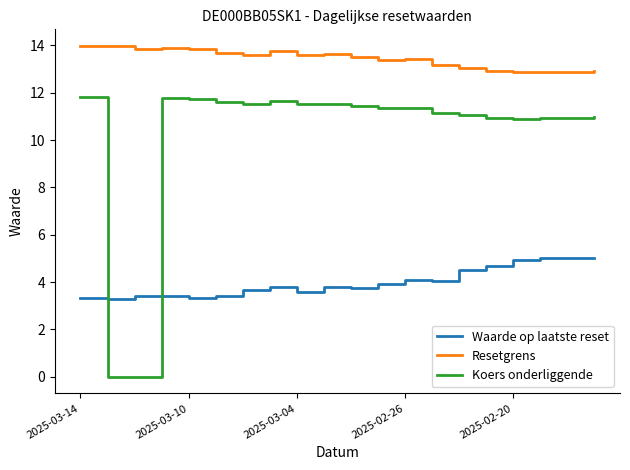

What is the minimum value for Waarde op laatste reset?

3.3